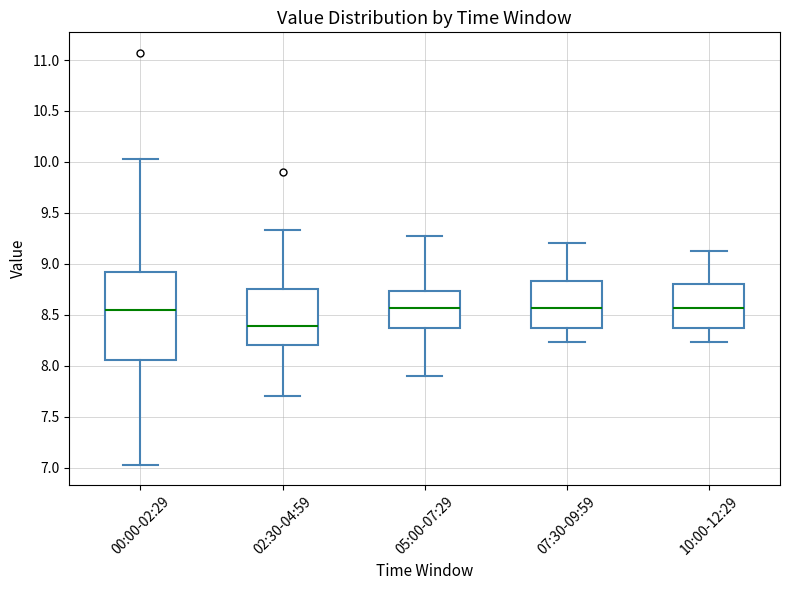

Where is the upper edge of the box for 10:00-12:29 on the y-axis? The values are not printed on the chart, so give them approximately, as read against the axis.

8.80